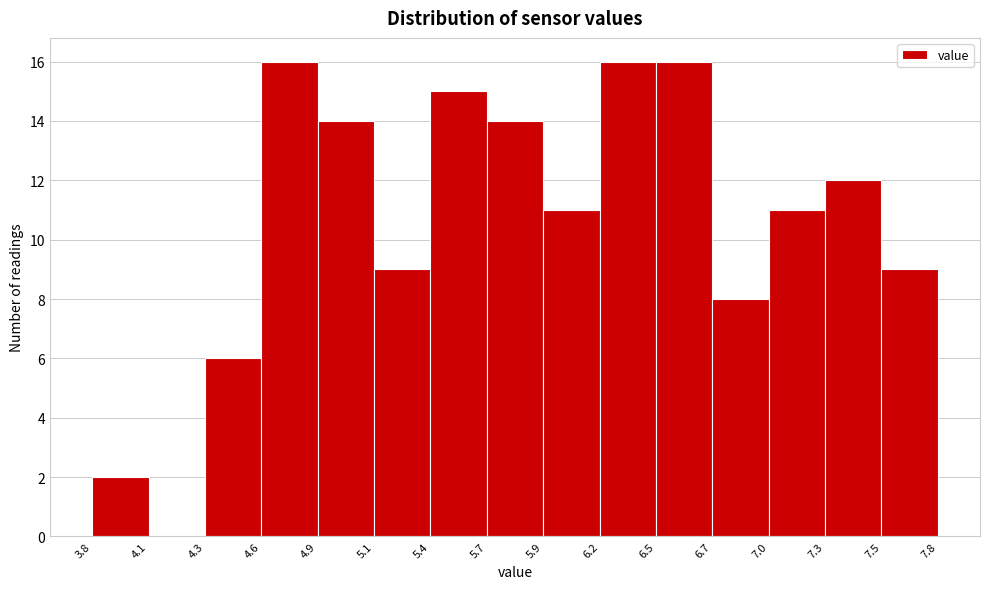

Reading left to right, list every bar in this chart as the range it spans on the x-axis followed by its height. The values are not printed on the chart, so give them approximately, as read against the axis.

3.8 to 4.1: 2
4.1 to 4.3: 0
4.3 to 4.6: 6
4.6 to 4.9: 16
4.9 to 5.1: 14
5.1 to 5.4: 9
5.4 to 5.7: 15
5.7 to 5.9: 14
5.9 to 6.2: 11
6.2 to 6.5: 16
6.5 to 6.7: 16
6.7 to 7.0: 8
7.0 to 7.3: 11
7.3 to 7.5: 12
7.5 to 7.8: 9